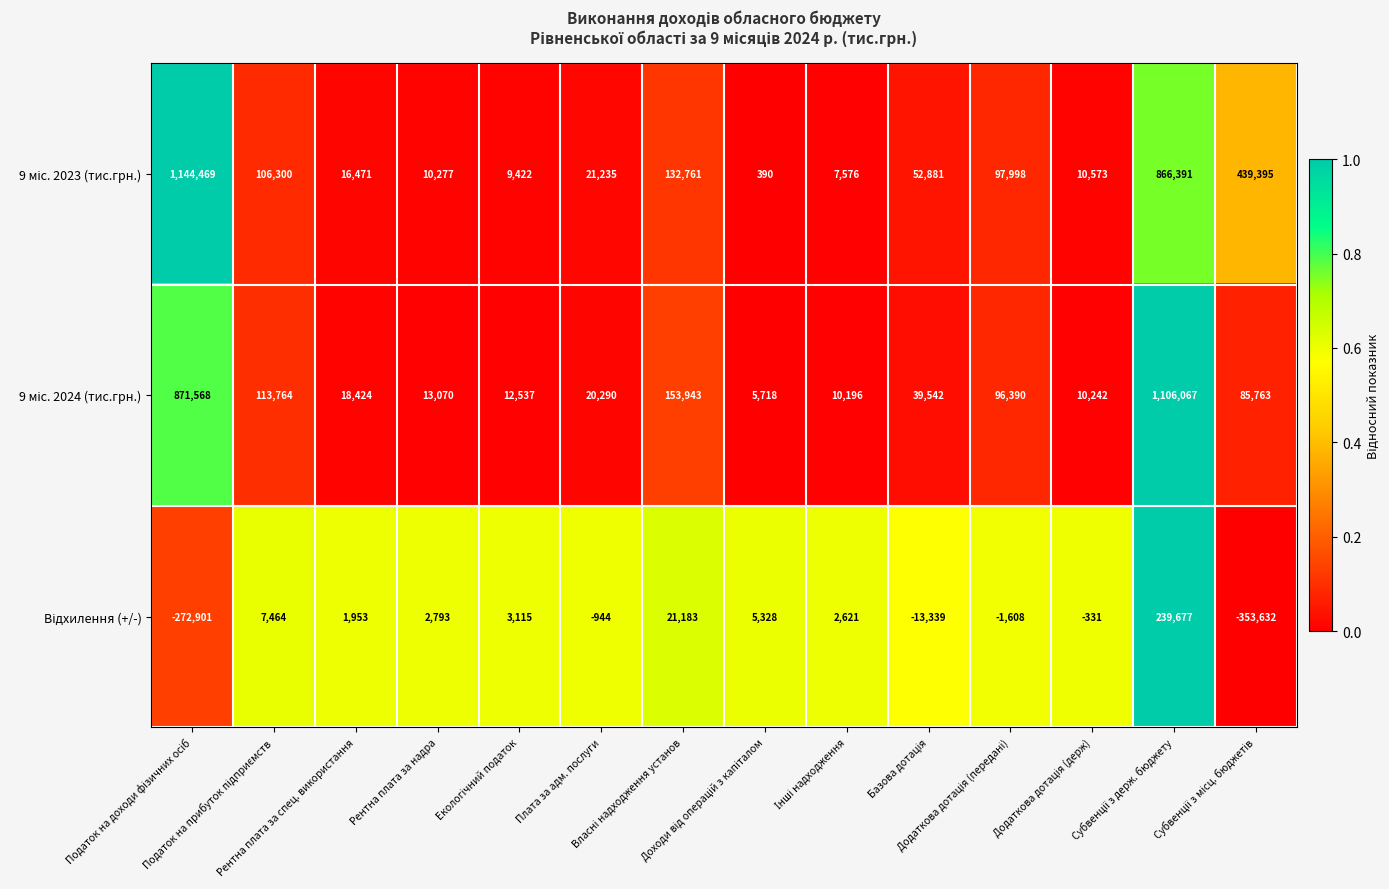

How many data points does each series have?

14